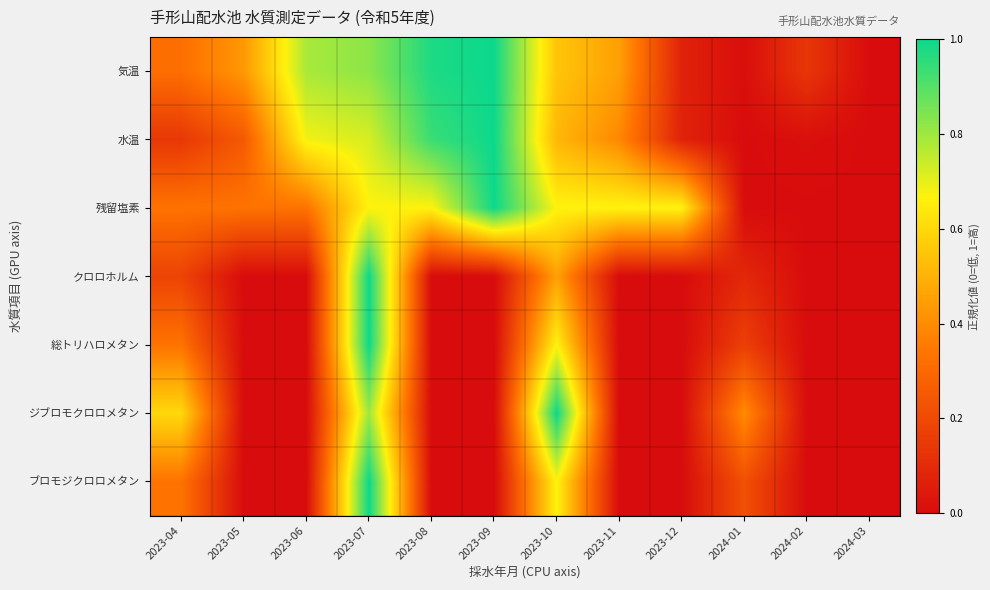

At which category is the sum across all series the highest?

2023-07